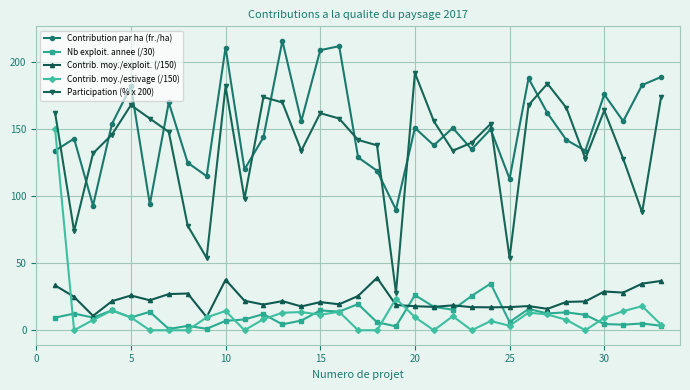

What is the maximum value shown in the chart?

216.0